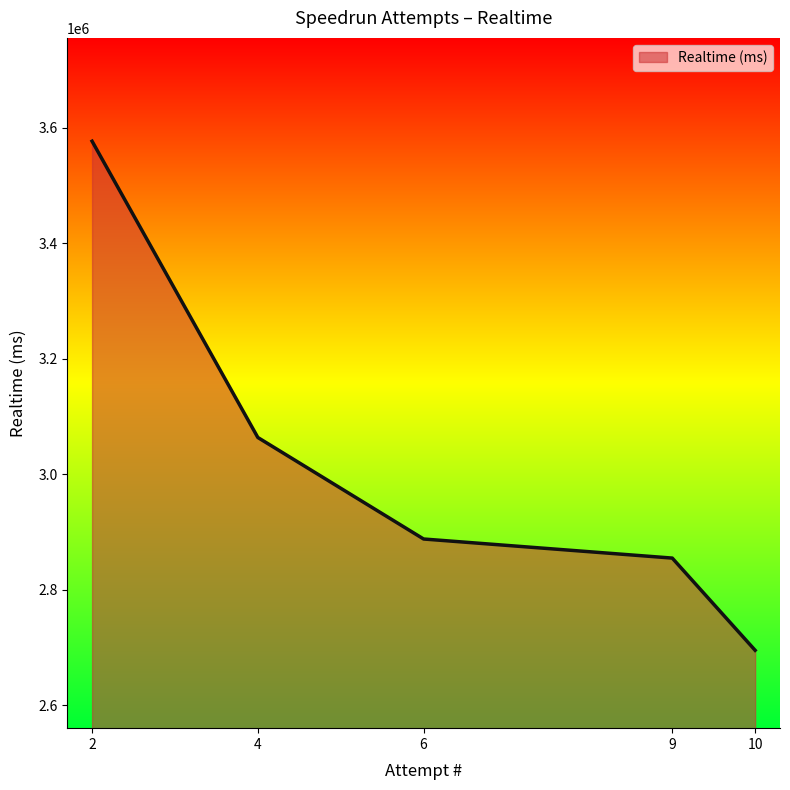

At which label does the data first exceed 2888094?

2